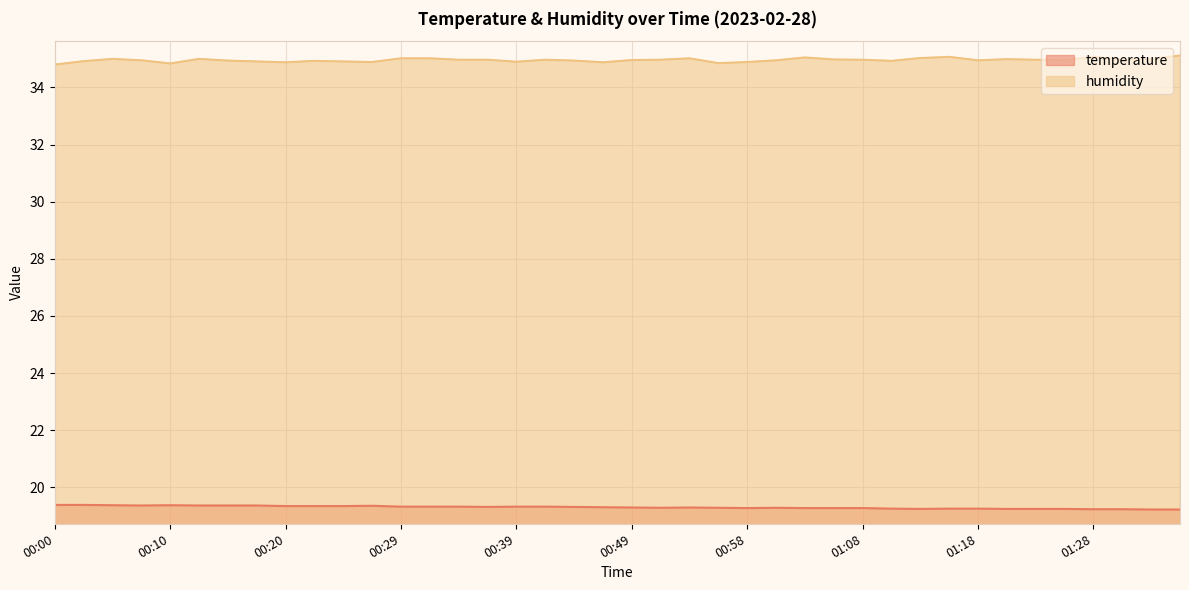

List the labels in order of temperature value, largest first.

00:00, 00:03, 00:05, 00:10, 00:07, 00:12, 00:15, 00:17, 00:27, 00:20, 00:22, 00:25, 00:29, 00:32, 00:34, 00:39, 00:42, 00:37, 00:44, 00:46, 00:49, 00:54, 00:51, 00:56, 01:01, 00:58, 01:03, 01:06, 01:08, 01:11, 01:16, 01:18, 01:13, 01:20, 01:23, 01:25, 01:28, 01:30, 01:32, 01:35